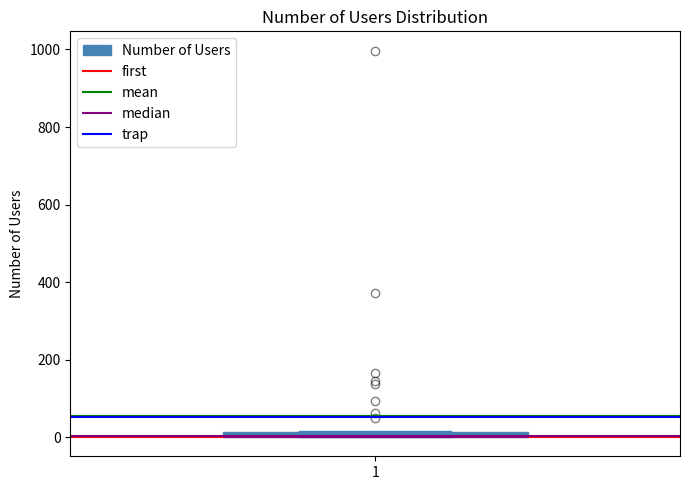

Where is the upper edge of the box at x = 1 on the y-axis? The values are not printed on the chart, so give them approximately, as read against the axis.

20